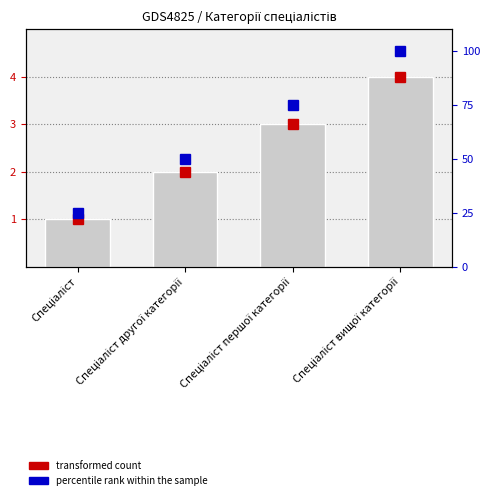

What is the sum of the transformed count values at Спеціаліст першої категорії and Спеціаліст?

4